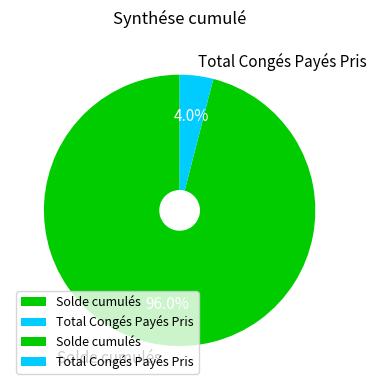

What portion of the pie excludes Total Congés Payés Pris?

96.0%